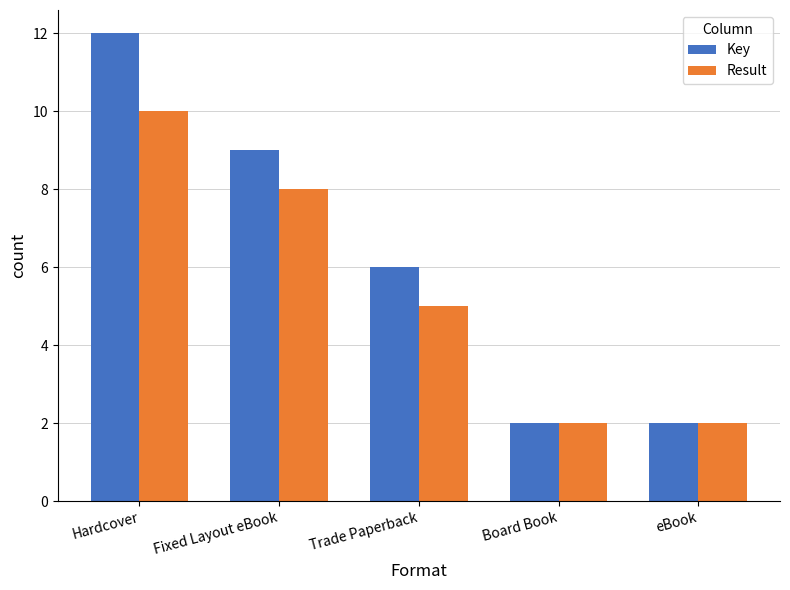

What is the sum of all Key values?

31